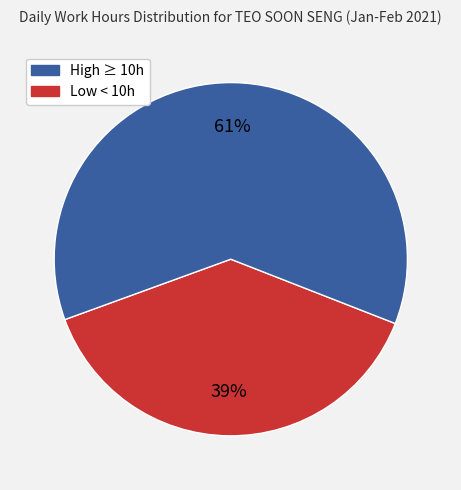

Is there a majority slice in this chart?

Yes